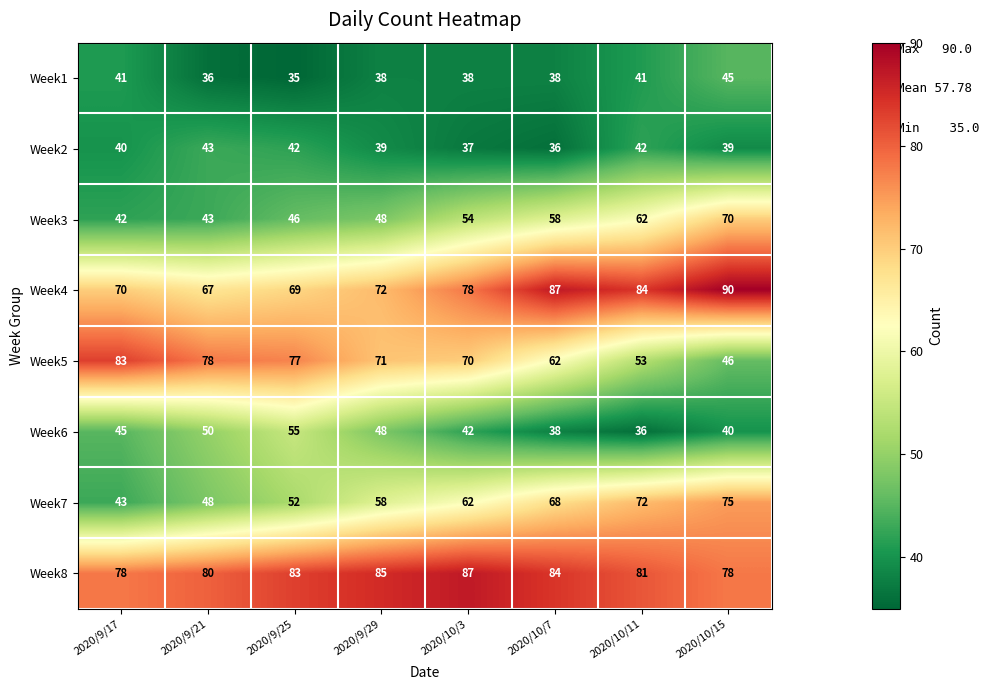

What is the approximate value of Week3 at 2020/10/3, to the nearest 5?

55